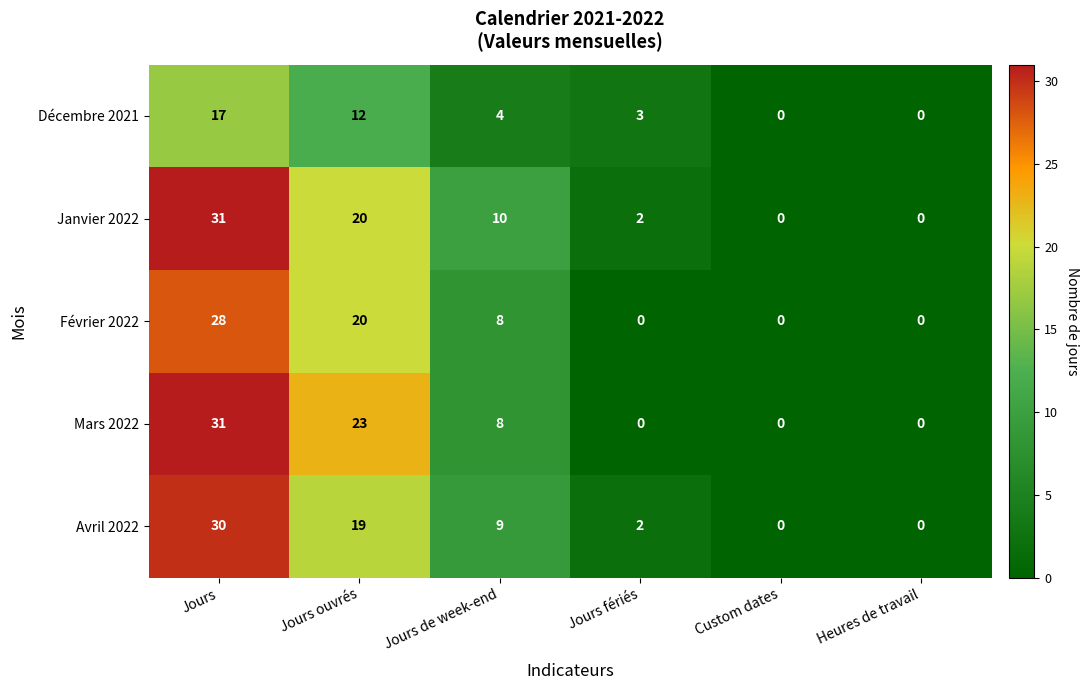

Which category has the highest value across all series?

Jours